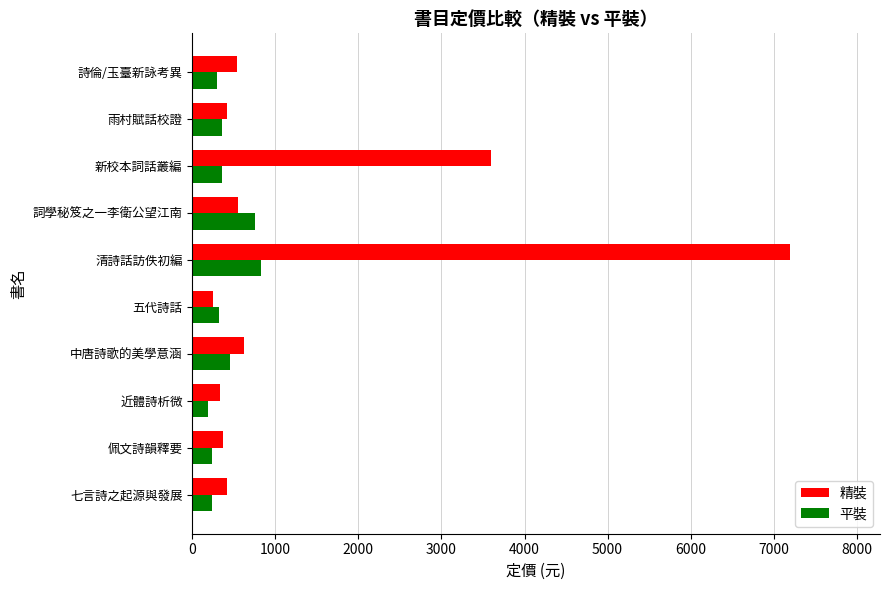

The 平裝 series shows 201 at 中唐詩歌的美學意涵. True or false?

False